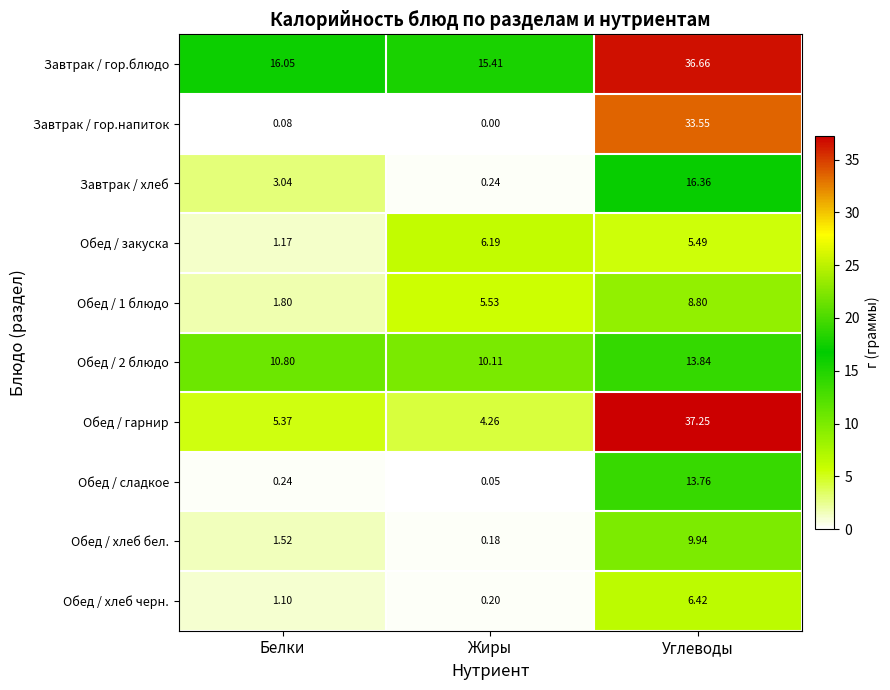

Rank the categories by Обед / гарнир value from highest to lowest.

Углеводы, Белки, Жиры